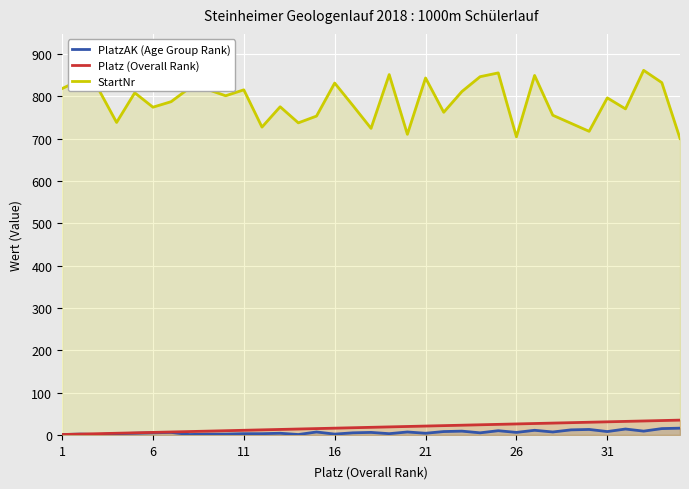

Does the chart display data point markers on the line(s)?

No